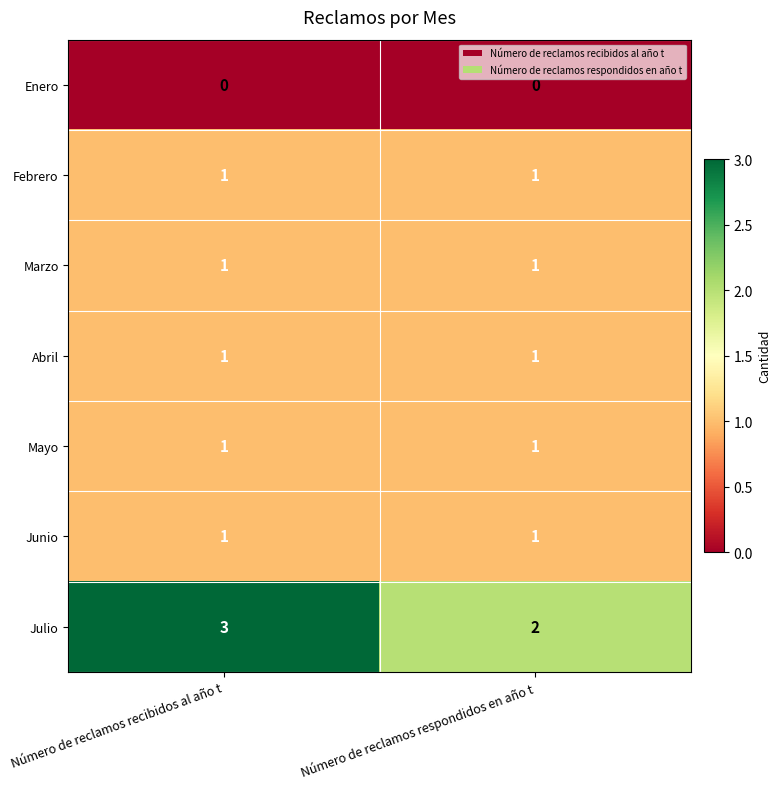

Rank the categories by Julio value from lowest to highest.

Número de reclamos respondidos en año t, Número de reclamos recibidos al año t